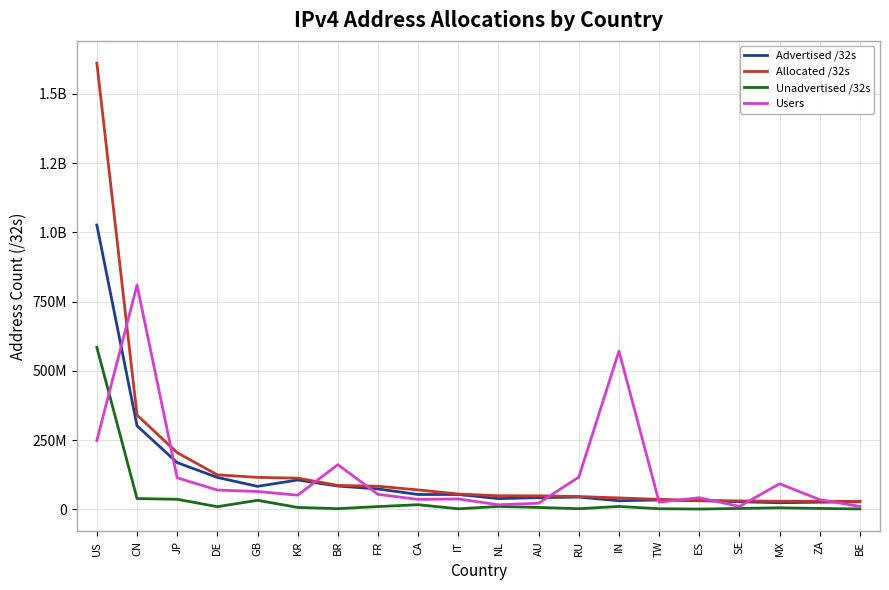

True or false: Advertised /32s and Allocated /32s cross at least once.

False